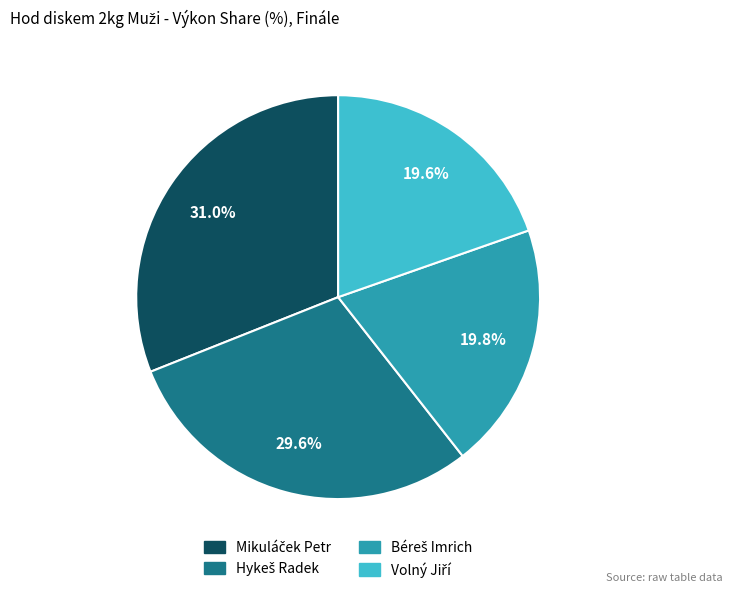

Is there a majority slice in this chart?

No